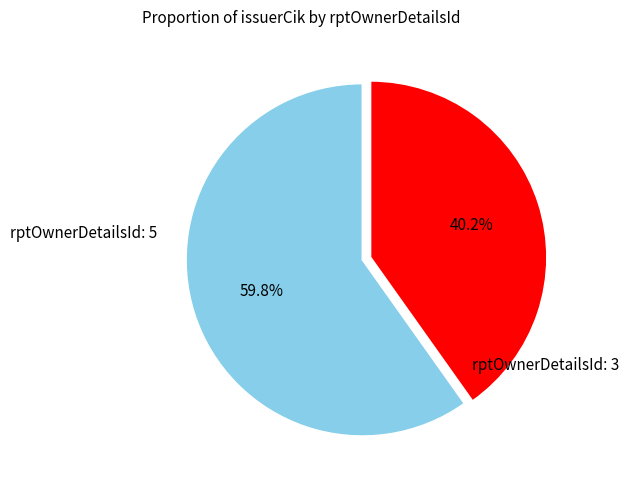

Is there a majority slice in this chart?

Yes